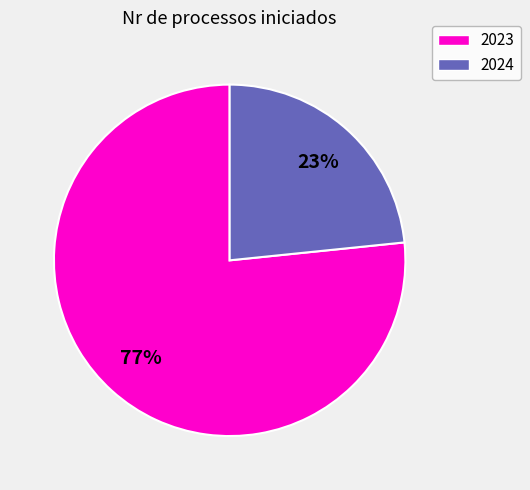

Do 2023 and 2024 together represent more than half of the pie?

Yes